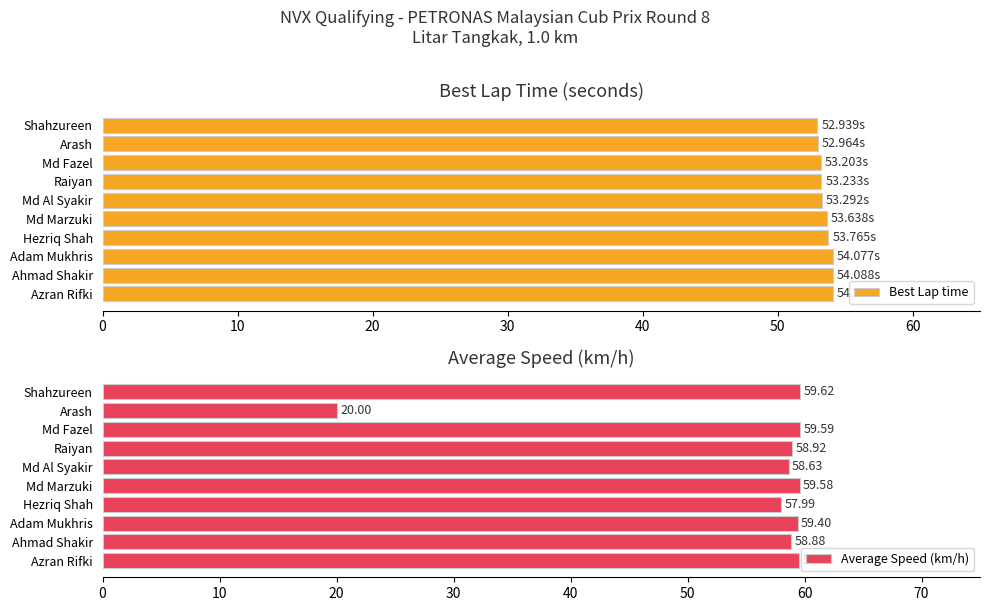

At which label does Average Speed (km/h) reach its peak?

Shahzureen